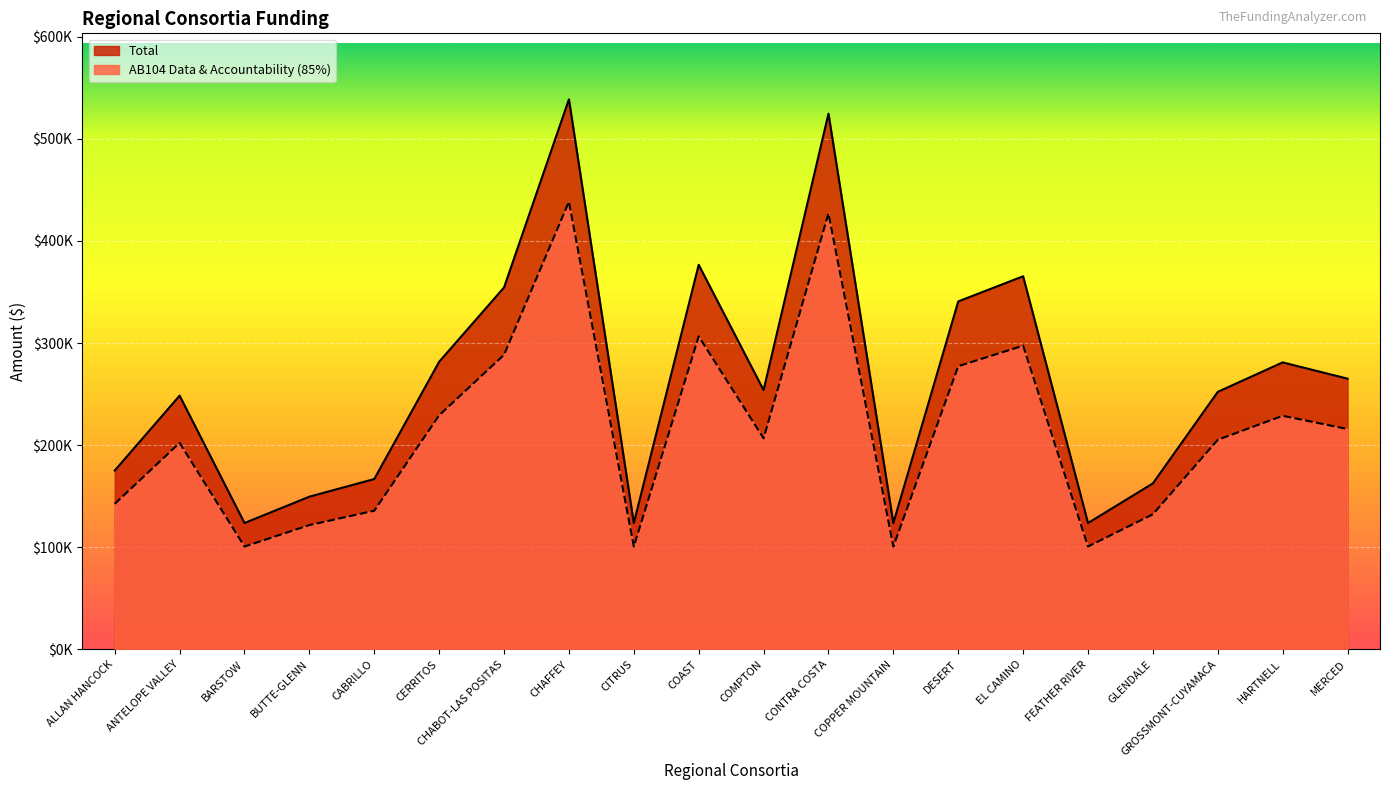

What is the value of the AB104 Data & Accountability (85%) point at the 11th from the left?

206675